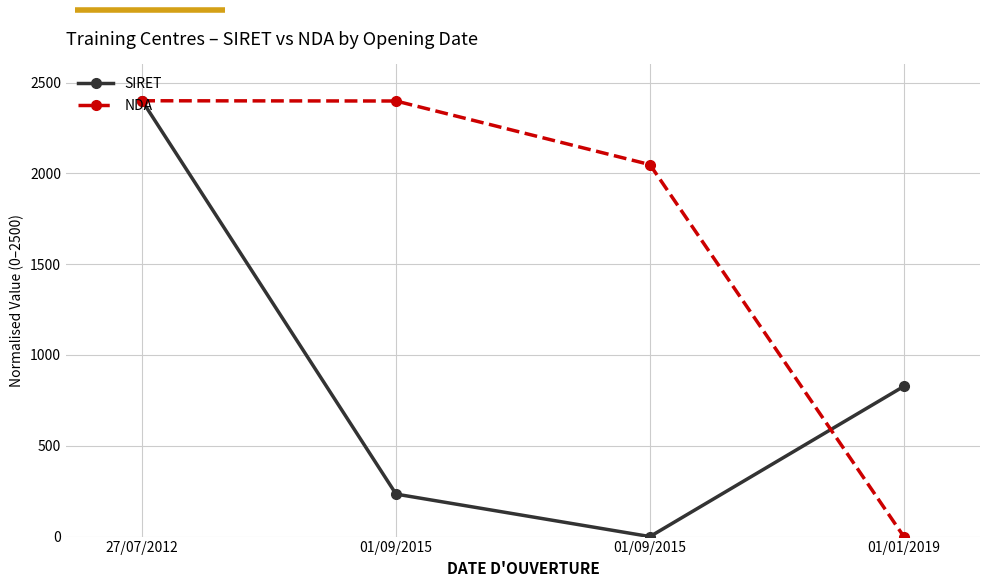

How many lines are shown in the chart?

2